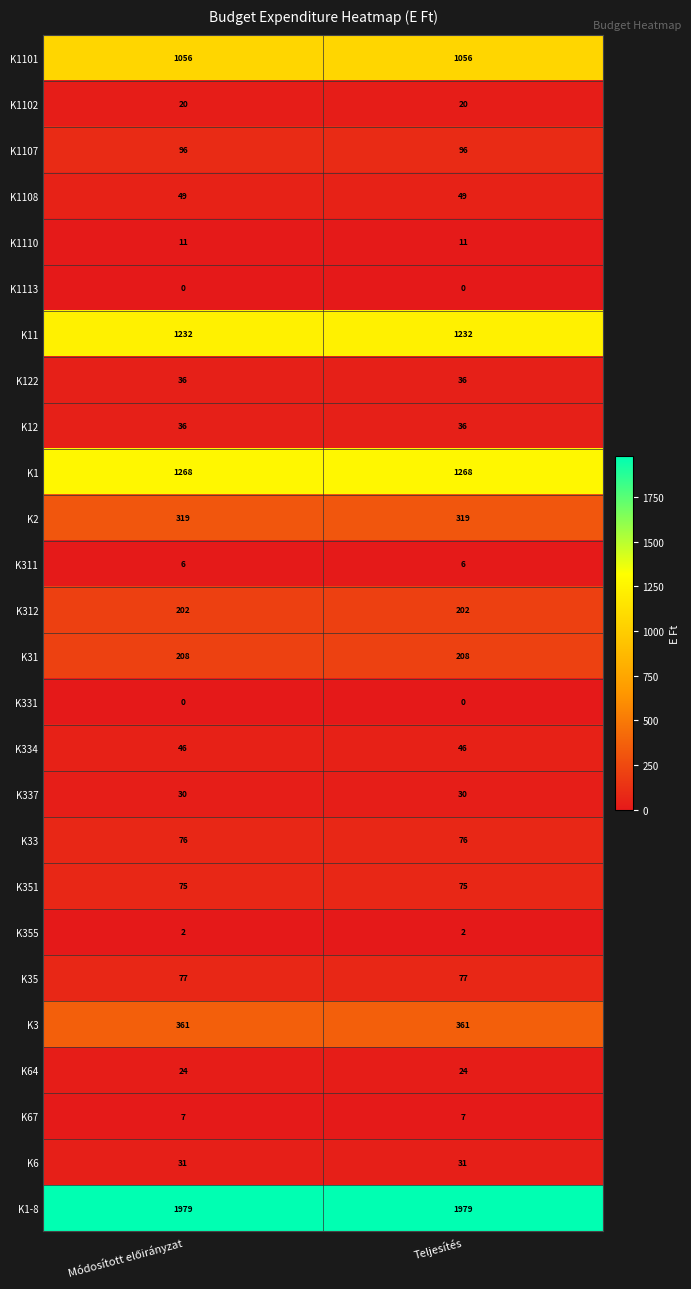

What is the maximum value shown in the chart?

1979